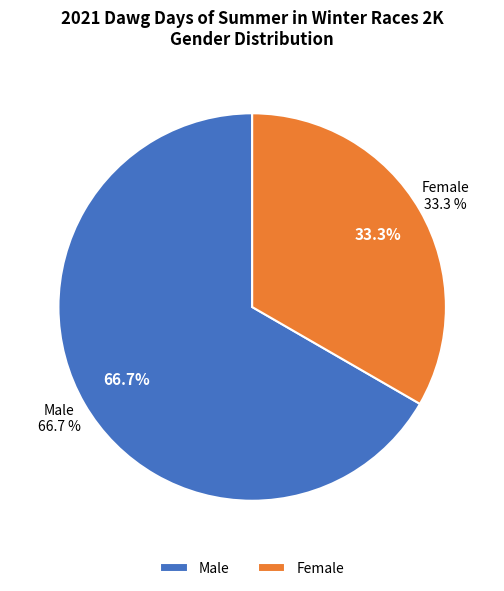

What is the ratio of the value at Female to the value at Male?

0.5